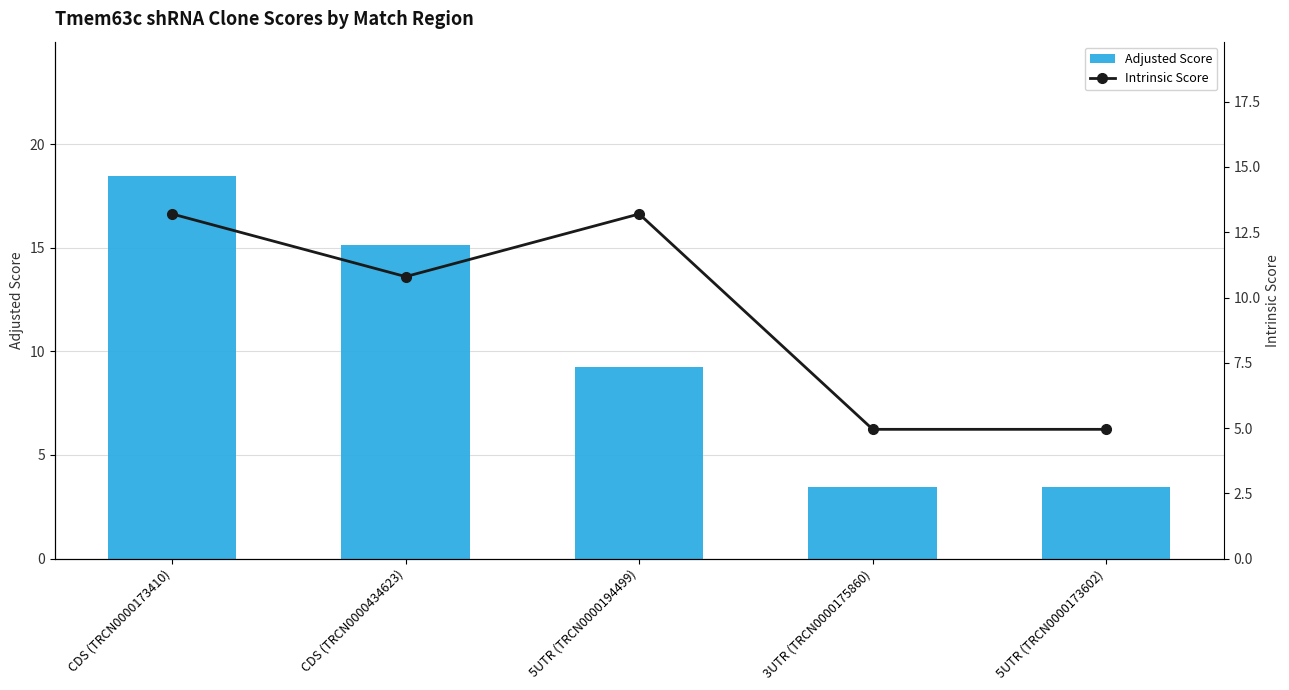

Is it true that Intrinsic Score equals 13.2 at 5UTR (TRCN0000194499)?

True